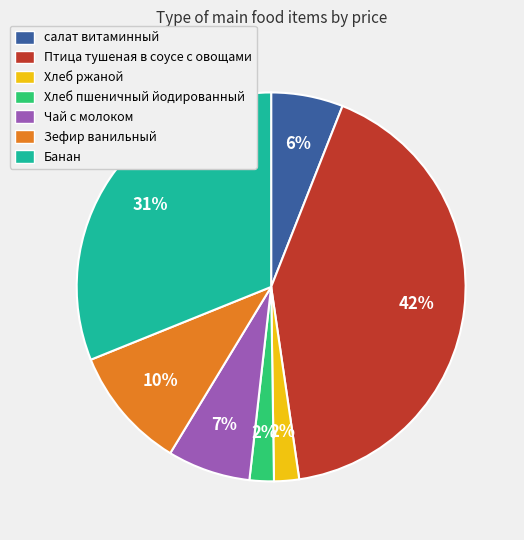

Approximately how many times larger is the value at Банан compared to Птица тушеная в соусе с овощами?

0.7